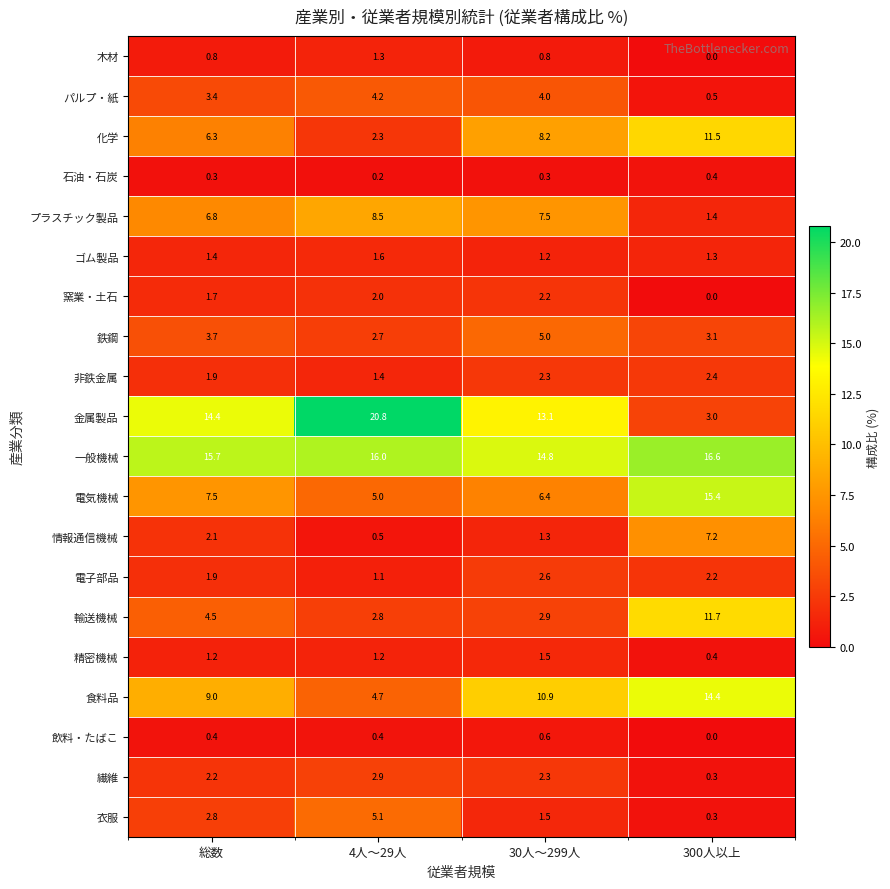

What is the difference between the highest and lowest values at 総数?

15.4